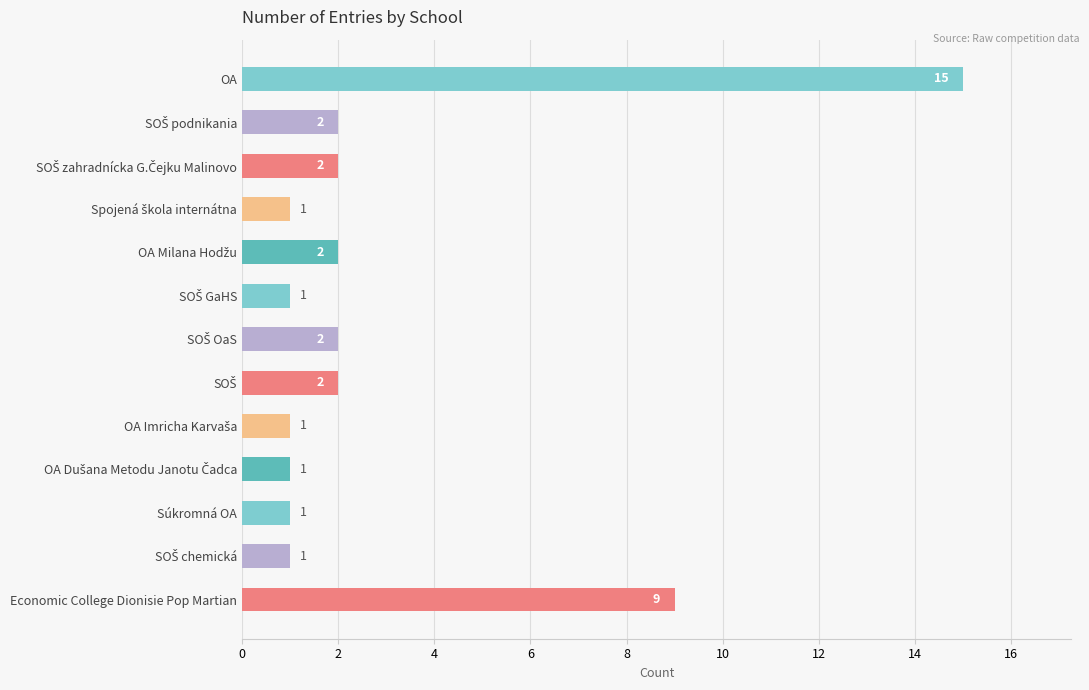

What is the smallest value displayed?

1